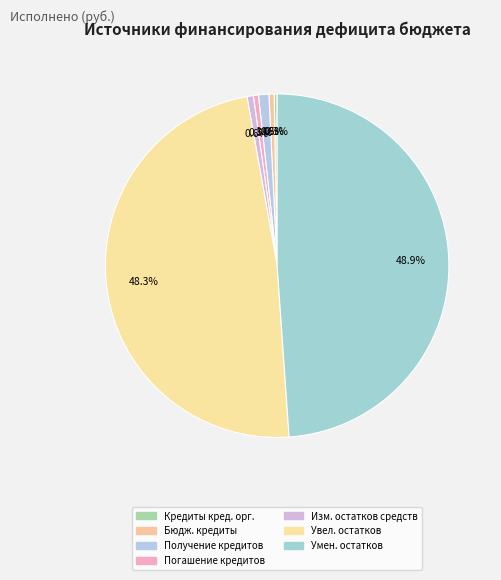

Rank the categories by value from lowest to highest.

Кредиты кредитных организаций, Погашение бюджетных кредитов, Бюджетные кредиты от других бюджетов, Изменение остатков средств, Получение бюджетных кредитов, Увеличение остатков средств, Уменьшение остатков средств